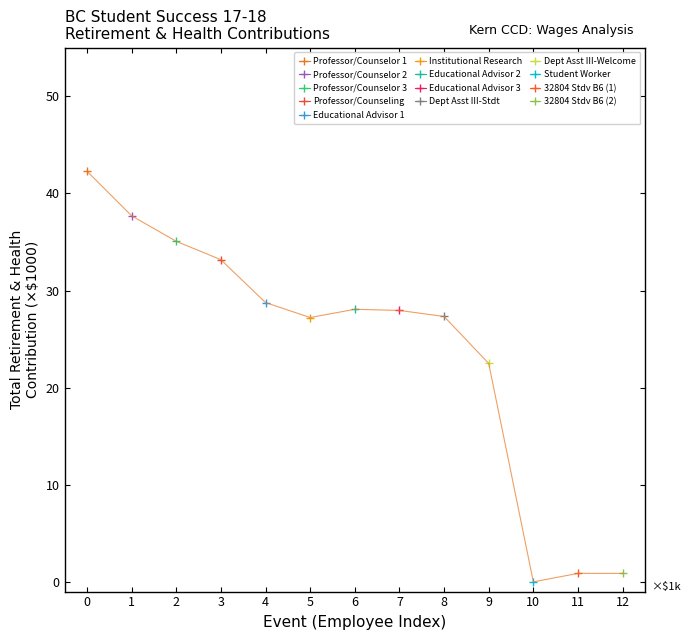

What is the value of the 13th point from the left?

0.9